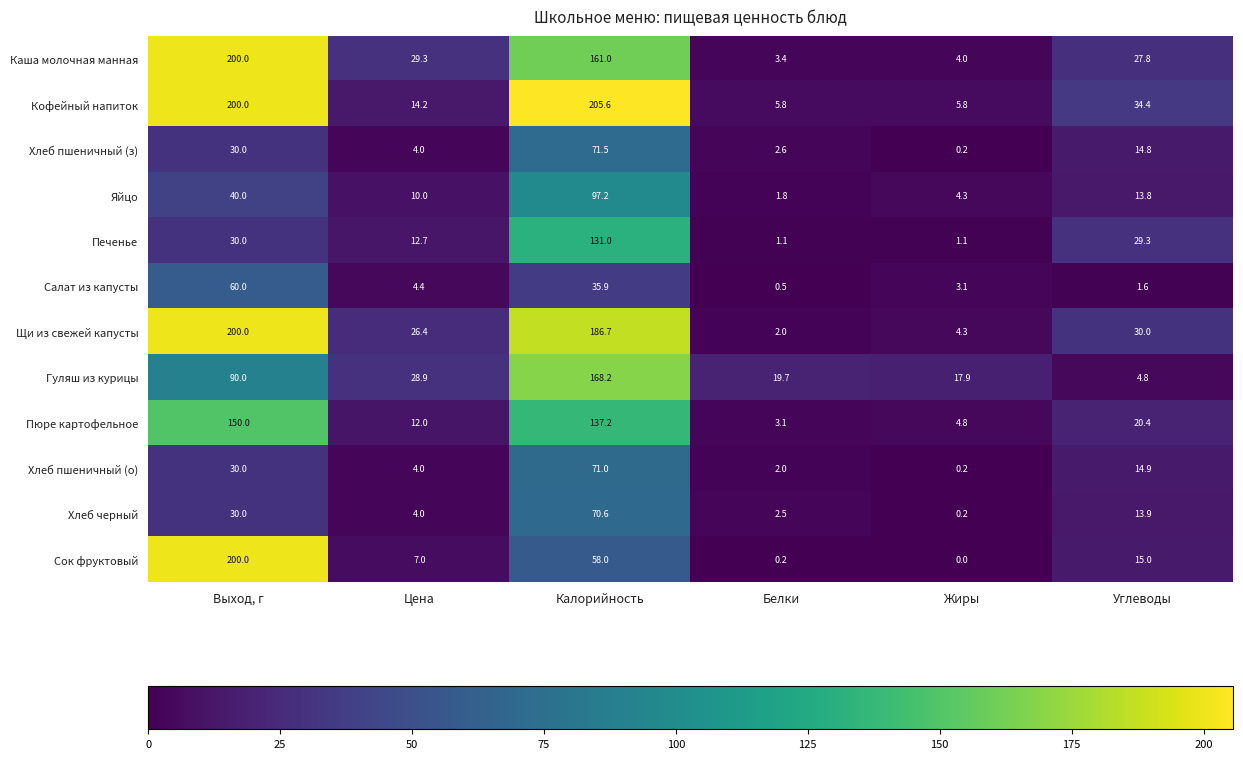

Which series changed the most between Цена and Калорийность?

Кофейный напиток